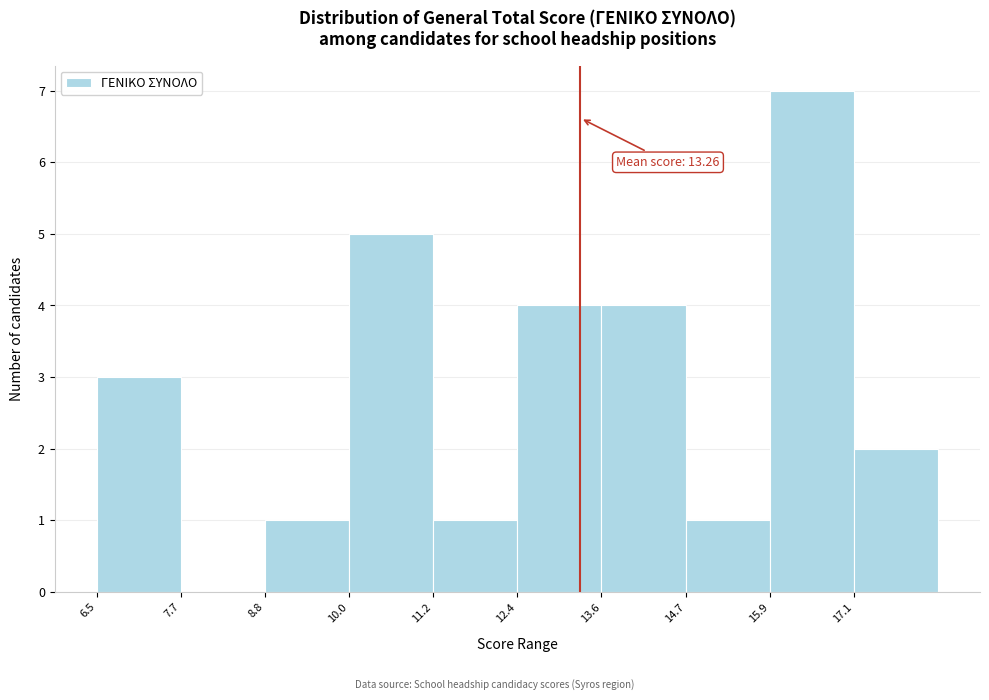

Which range on the x-axis has the tallest bar?

16.0 to 17.0